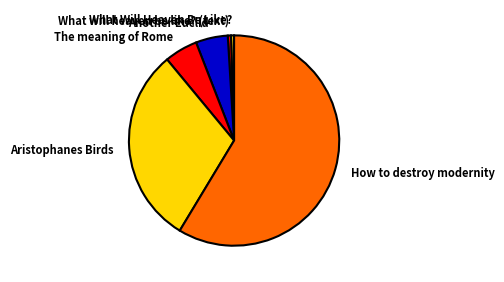

How many segments does this pie chart have?

6